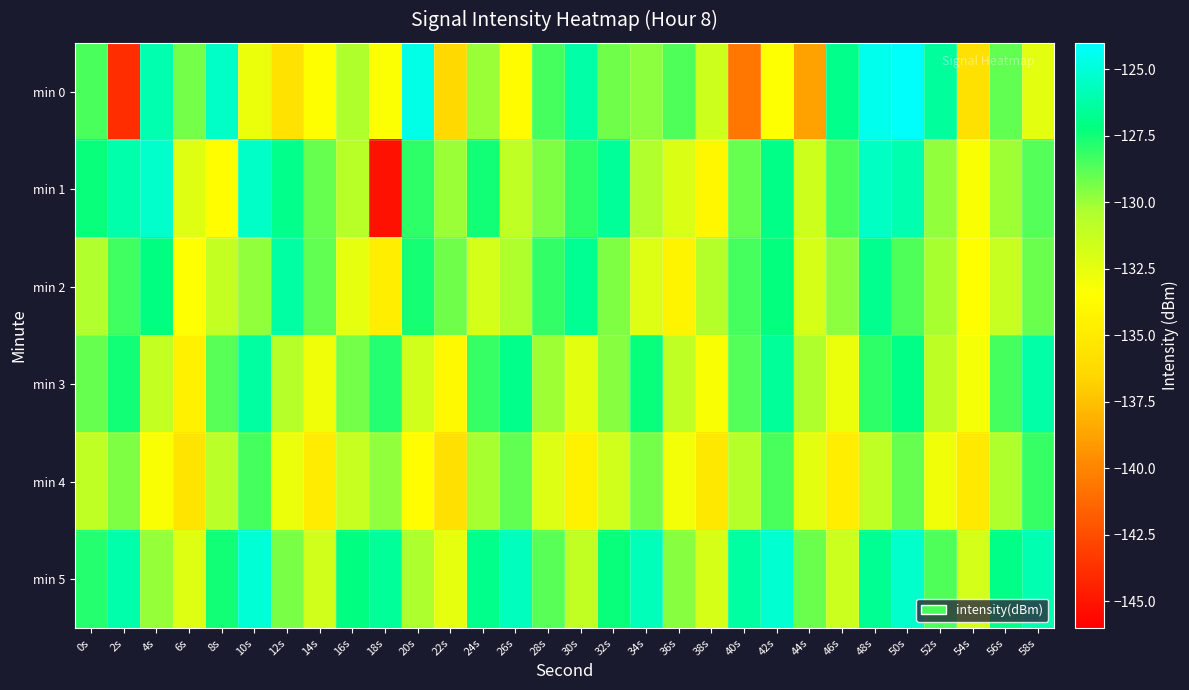

What is the maximum value shown in the chart?

-124.1